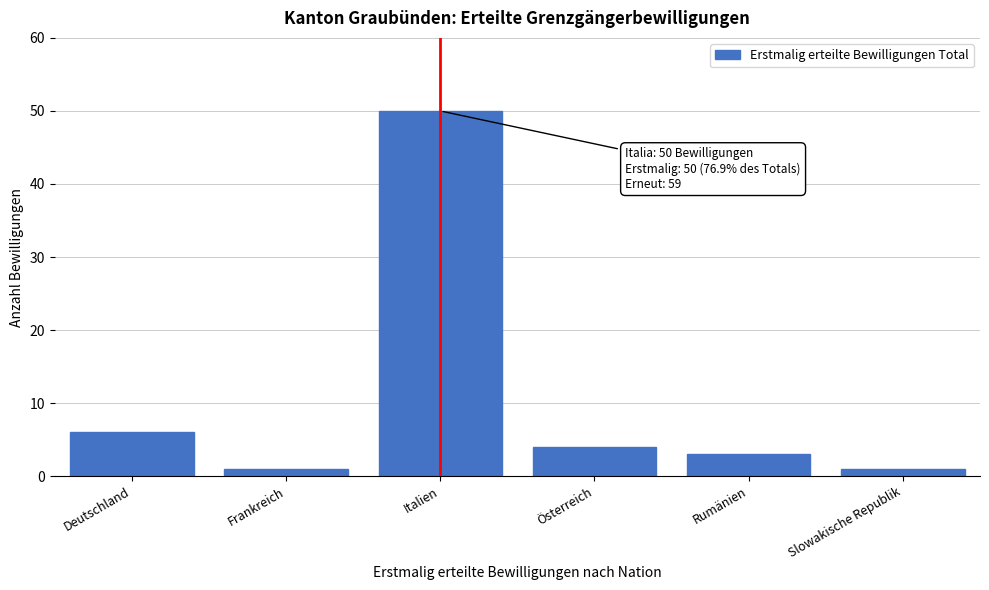

Reading left to right, extract all data points from this chart.

6	1	50	4	3	1